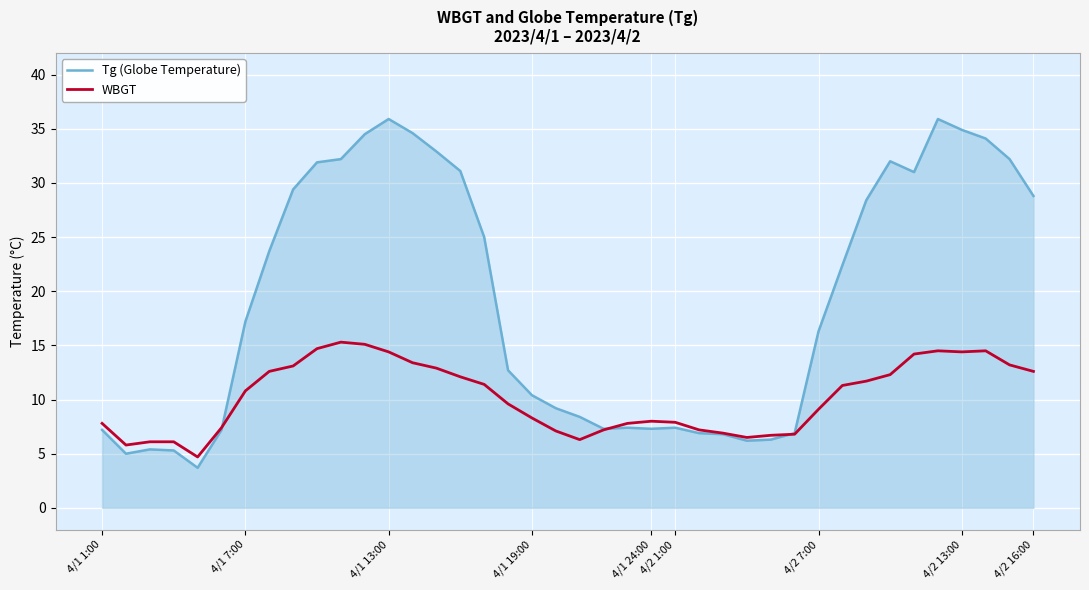

What is the highest value of the WBGT series?

15.3